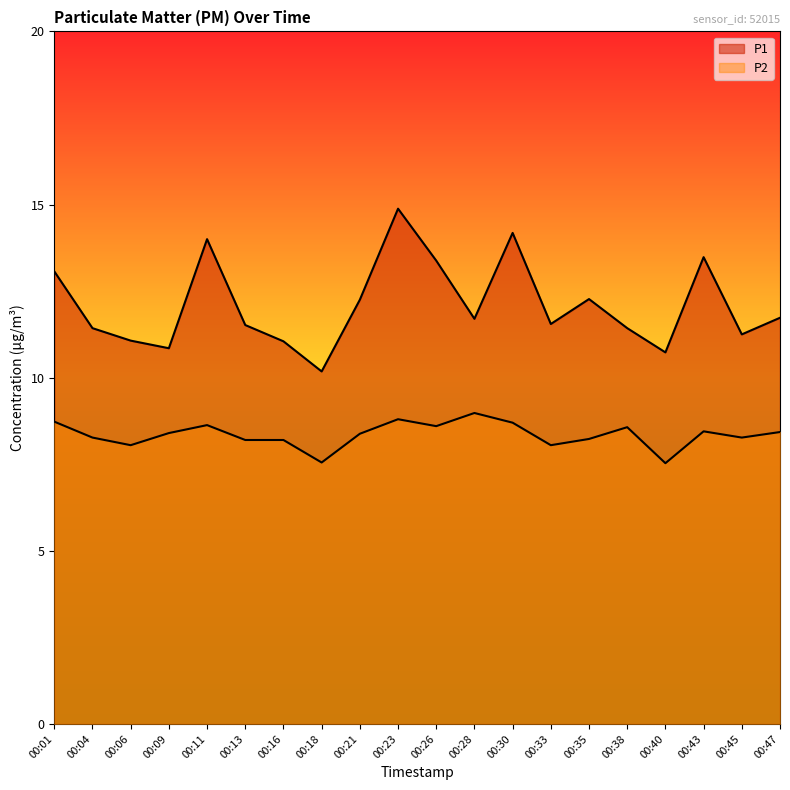

What is the approximate value of P2 at 00:01?

8.7